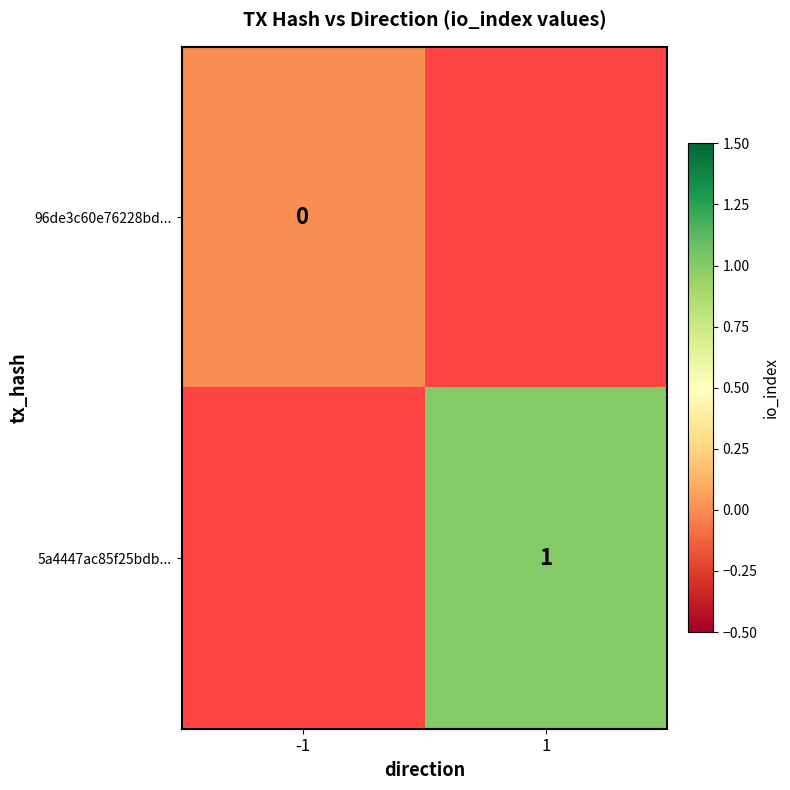

How many categories are shown in the chart?

2